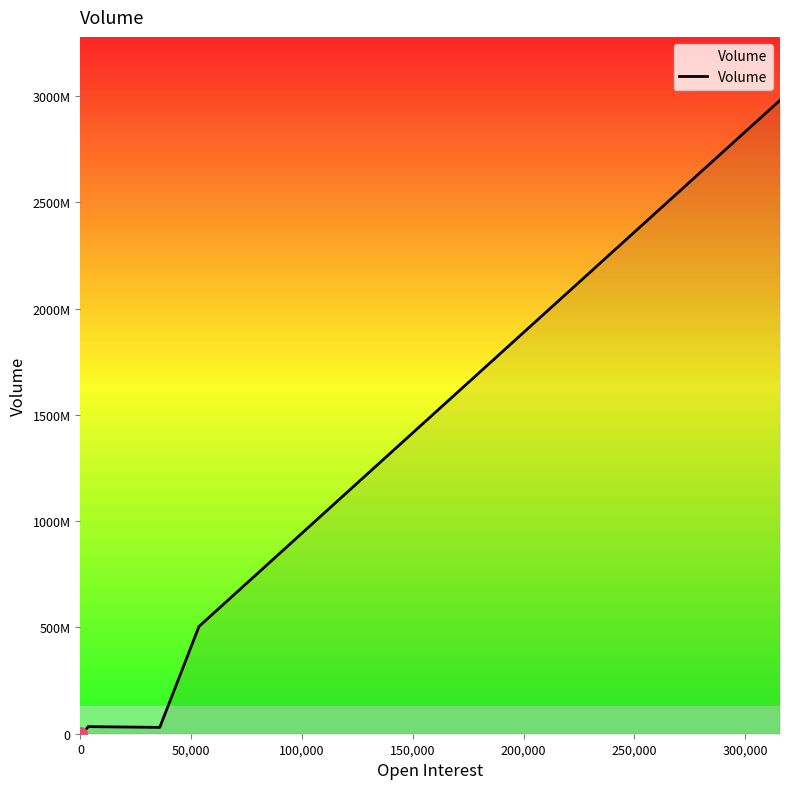

True or false: the data shows -1322039956 at 0.

False